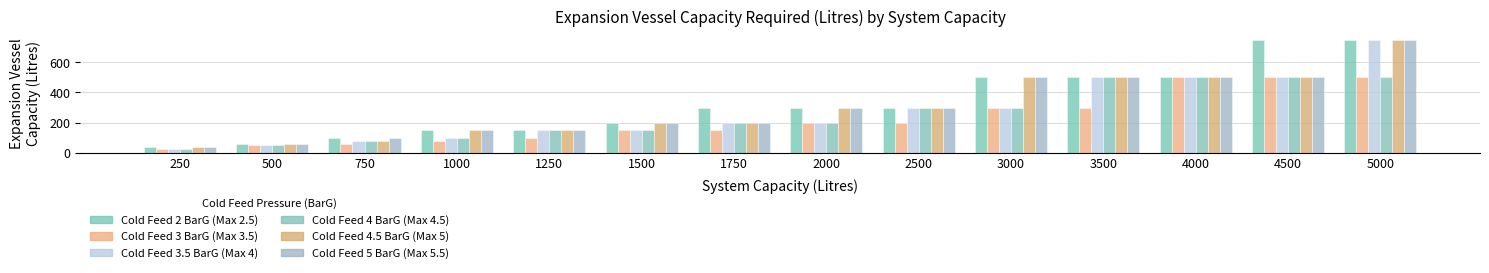

How many values in the Cold Feed 2 BarG (Max 2.5) series are below 300?

6